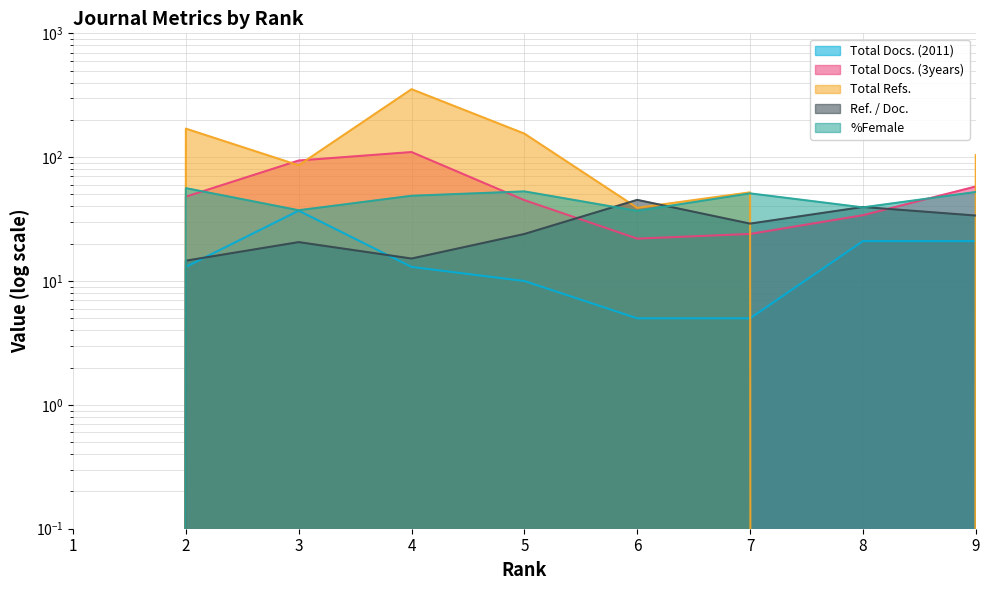

Where is Ref. / Doc. nearest to the value 22?

3